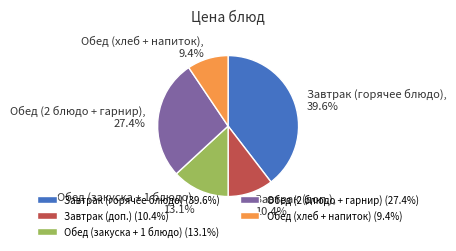

Does Завтрак (горячее блюдо) account for over 50% of the chart?

No